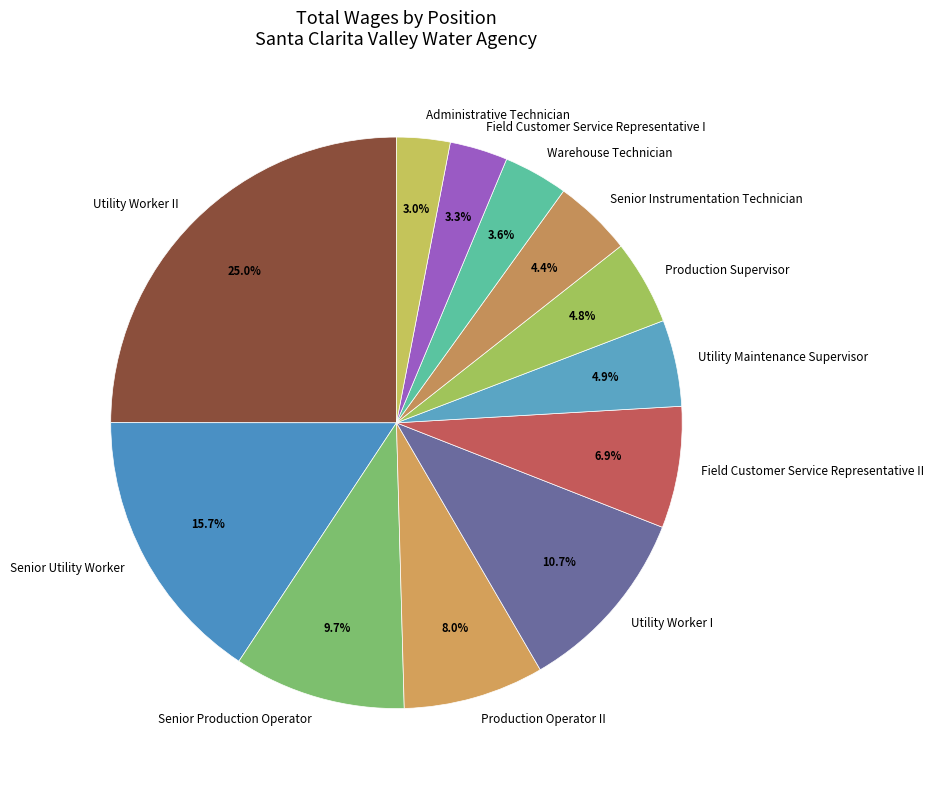

Does Utility Worker II represent more than half of the total?

No